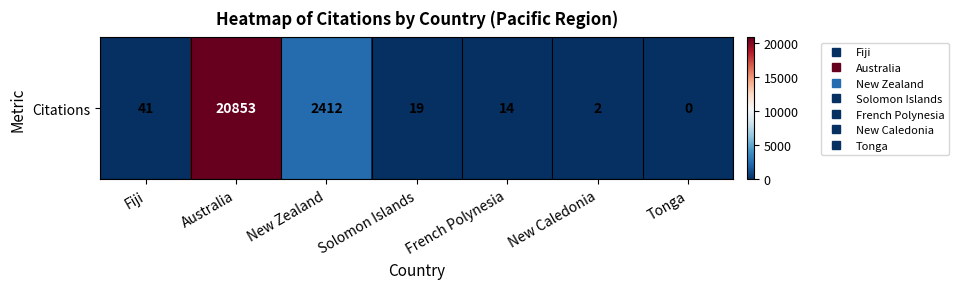

Which label corresponds to the largest value in the chart?

Australia